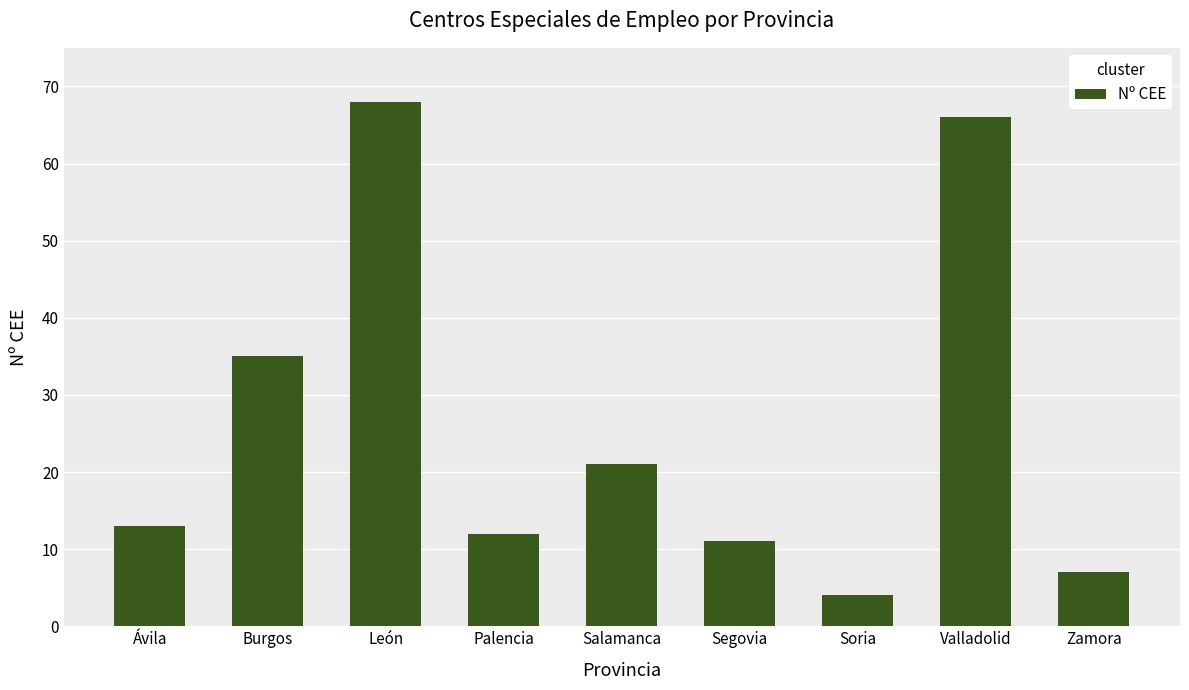

Rank the categories by value from highest to lowest.

León, Valladolid, Burgos, Salamanca, Ávila, Palencia, Segovia, Zamora, Soria